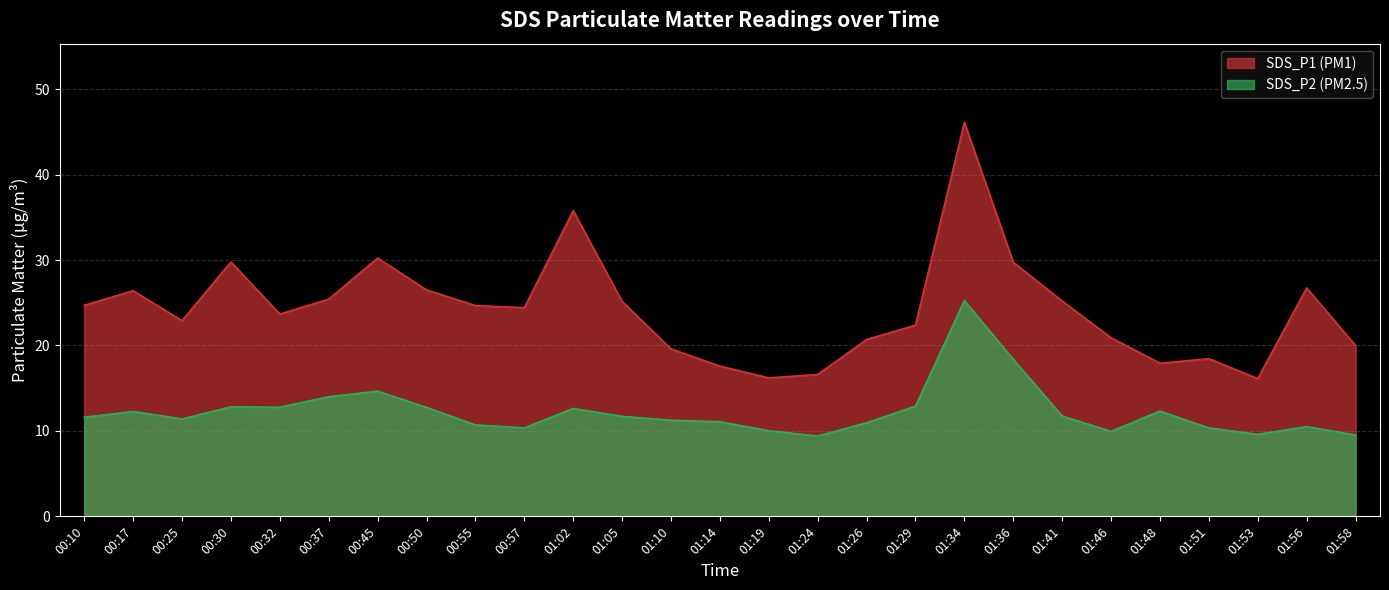

List the labels in order of SDS_P1 value, smallest first.

01:53, 01:19, 01:24, 01:14, 01:48, 01:51, 01:10, 01:58, 01:26, 01:46, 01:29, 00:25, 00:32, 00:57, 00:55, 00:10, 01:05, 01:41, 00:37, 00:17, 00:50, 01:56, 01:36, 00:30, 00:45, 01:02, 01:34